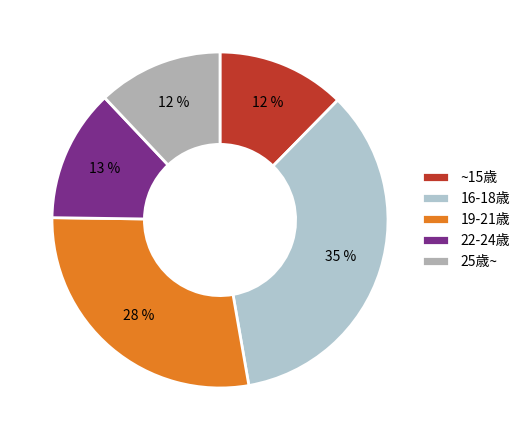

Is there a majority slice in this chart?

No